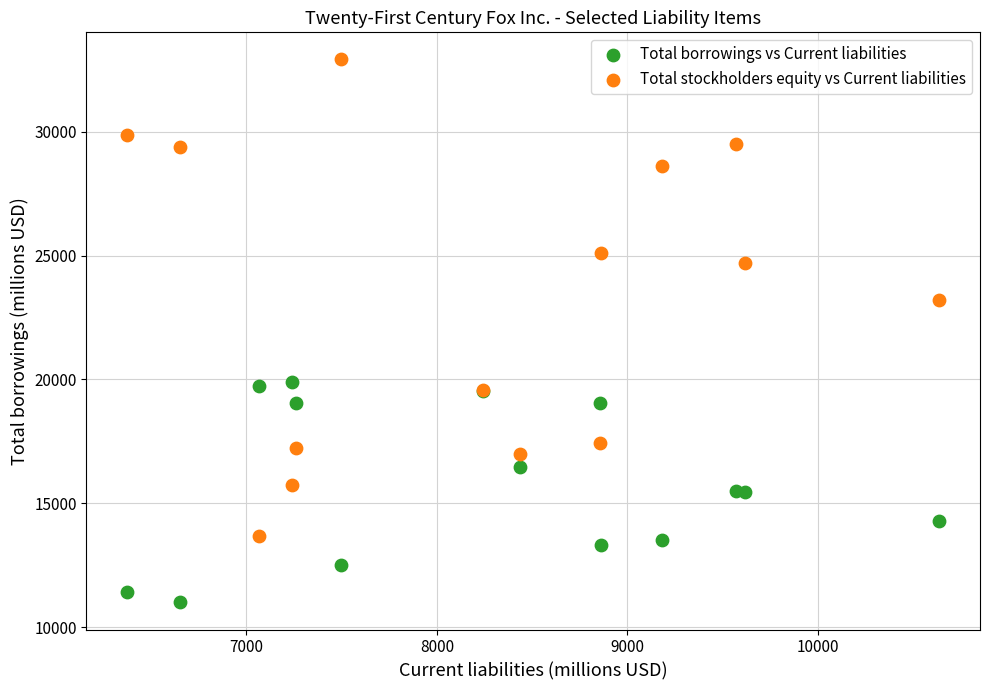

Which series reaches the minimum Y coordinate?

Total borrowings vs Current liabilities